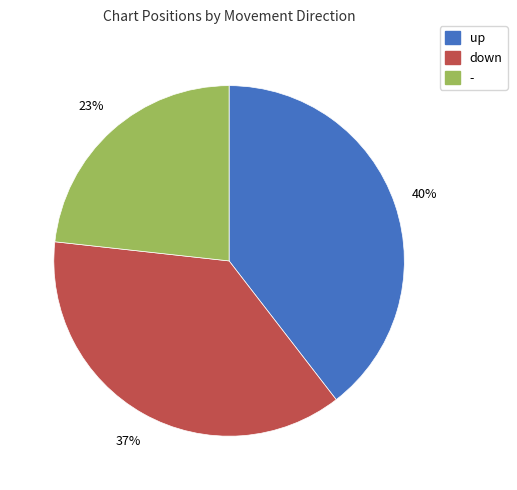

How many slices are in this pie chart?

3